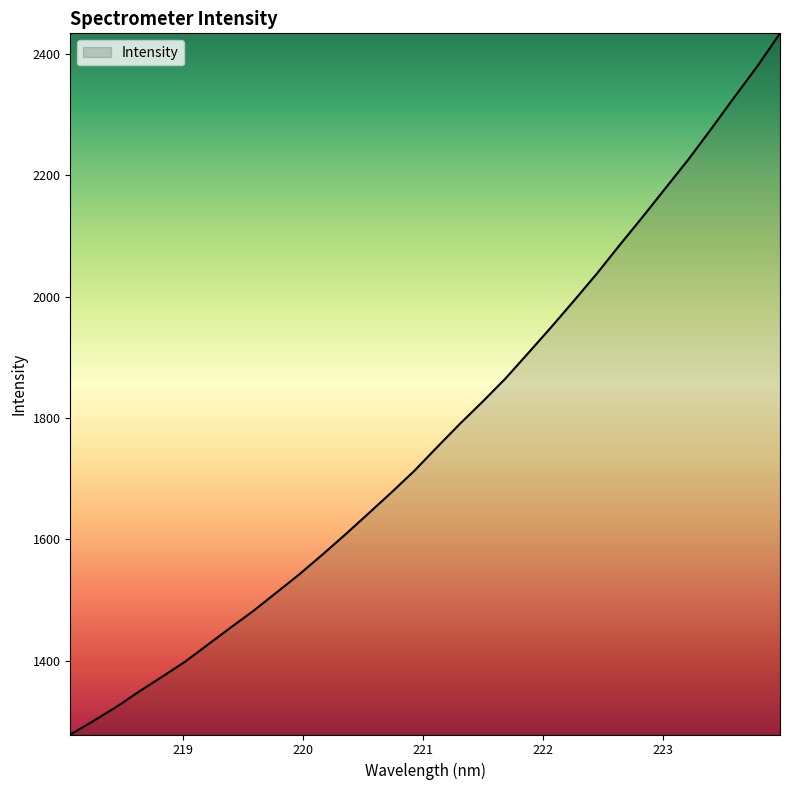

What is the difference between the maximum and minimum values?

1156.0